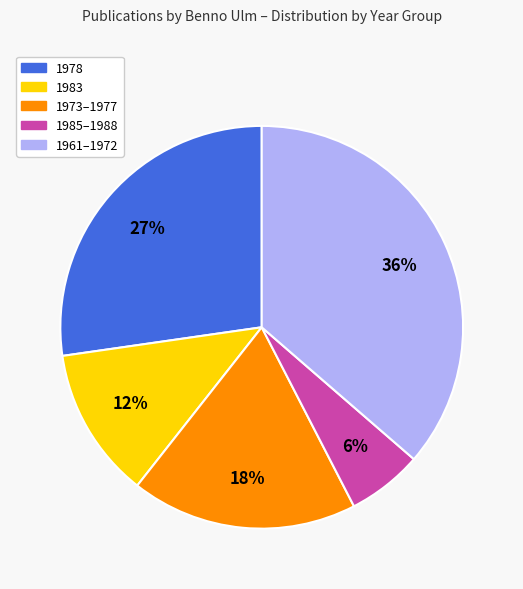

To the nearest percent, what is the difference between the largest and smallest slice percentages?

30%